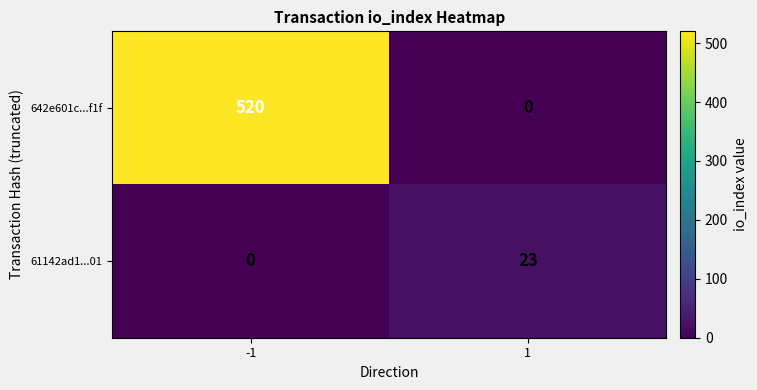

Between -1 and 1, which series saw the biggest shift?

642e601c...f1f